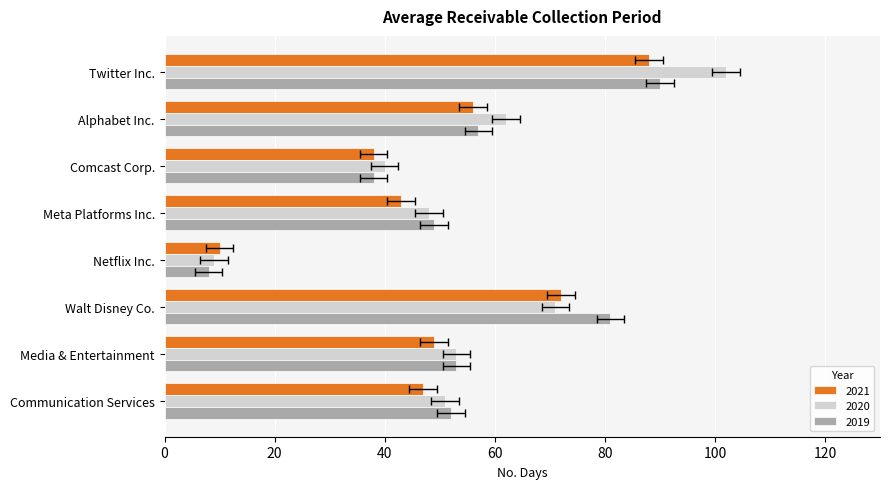

Reading left to right, transcribe all the data shown in this chart.

2021: 88	56	38	43	10	72	49	47
2020: 102	62	40	48	9	71	53	51
2019: 90	57	38	49	8	81	53	52